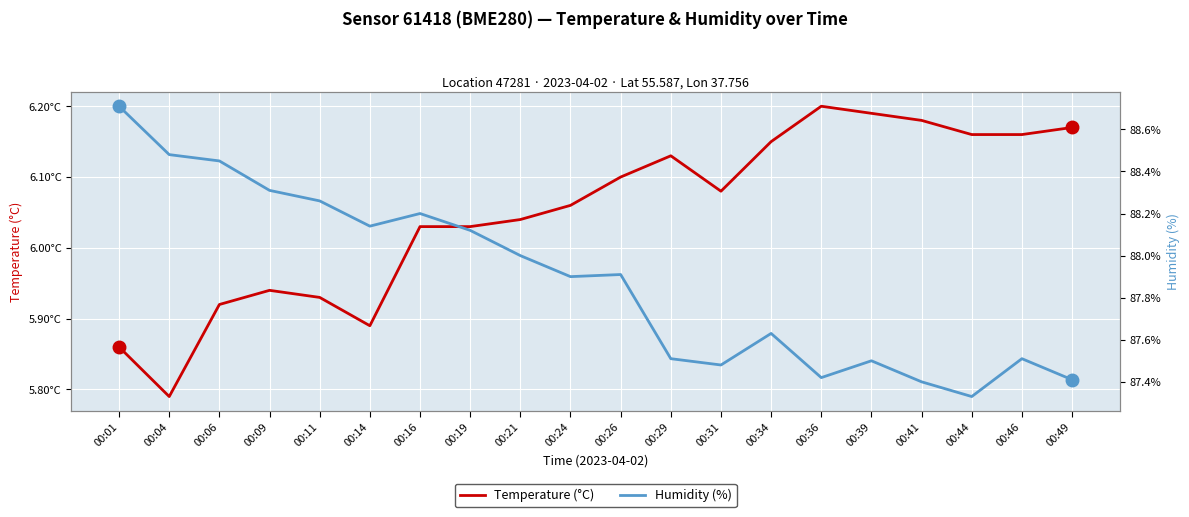

Rank the categories by Humidity (%) value from lowest to highest.

00:44, 00:41, 00:49, 00:36, 00:31, 00:39, 00:29, 00:46, 00:34, 00:24, 00:26, 00:21, 00:19, 00:14, 00:16, 00:11, 00:09, 00:06, 00:04, 00:01